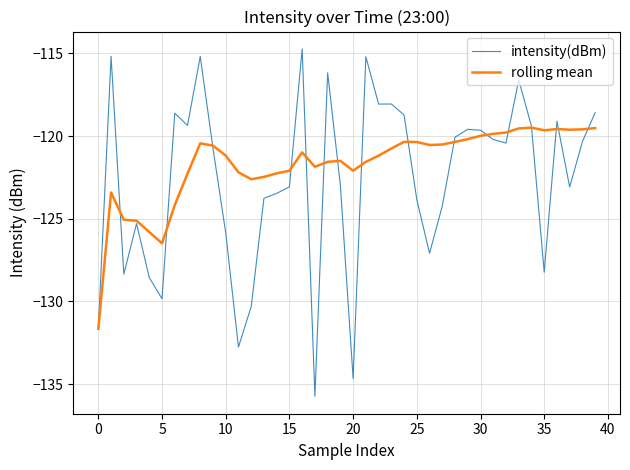

Which series has the widest spread of values?

intensity(dBm)